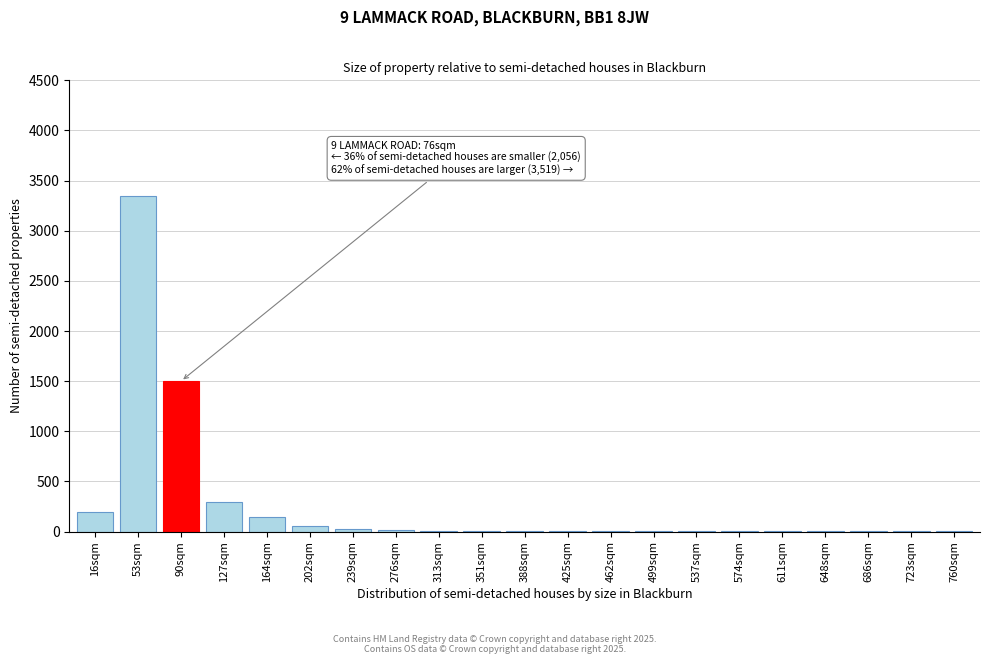

Where is the data nearest to the value 1675?

90sqm